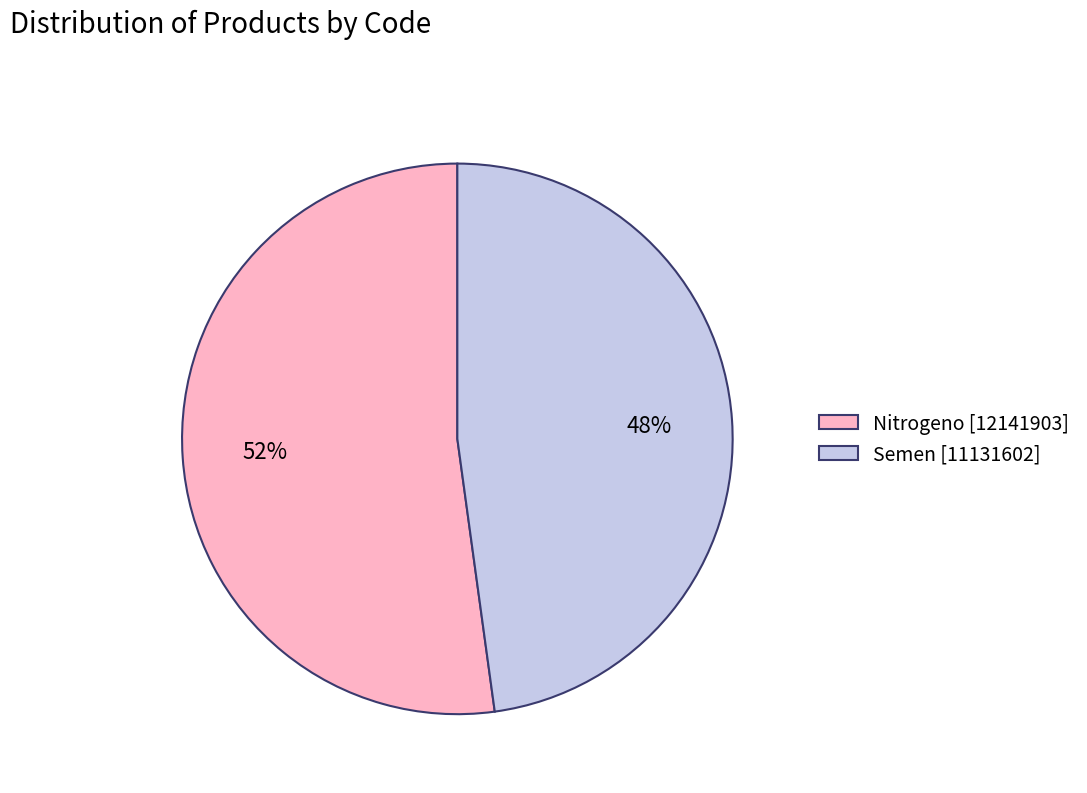

Which slice is the largest?

Nitrogeno